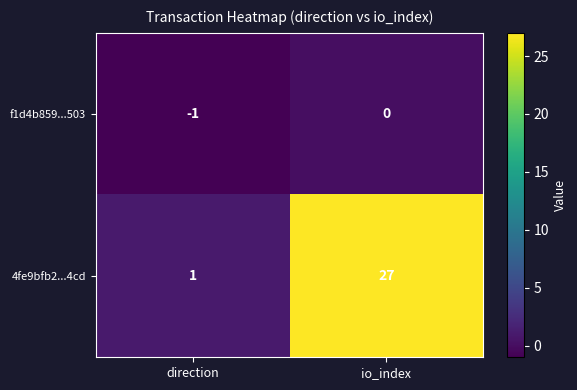

How many categories are shown in the chart?

2